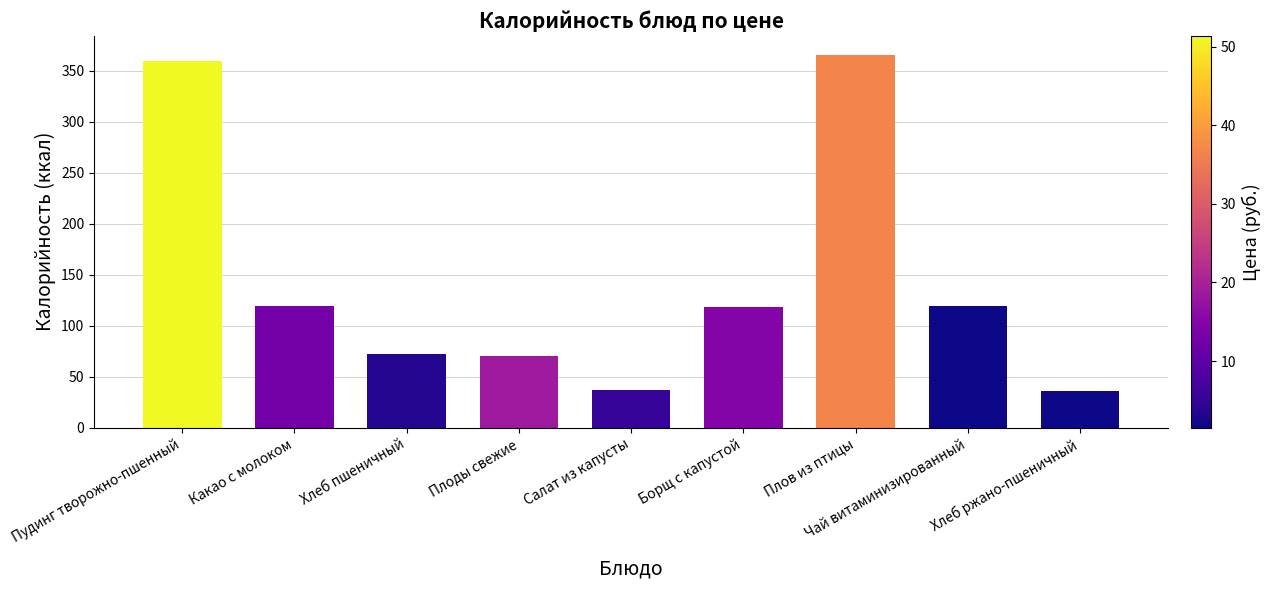

What is the label of the 4th bar from the right?

Борщ с капустой